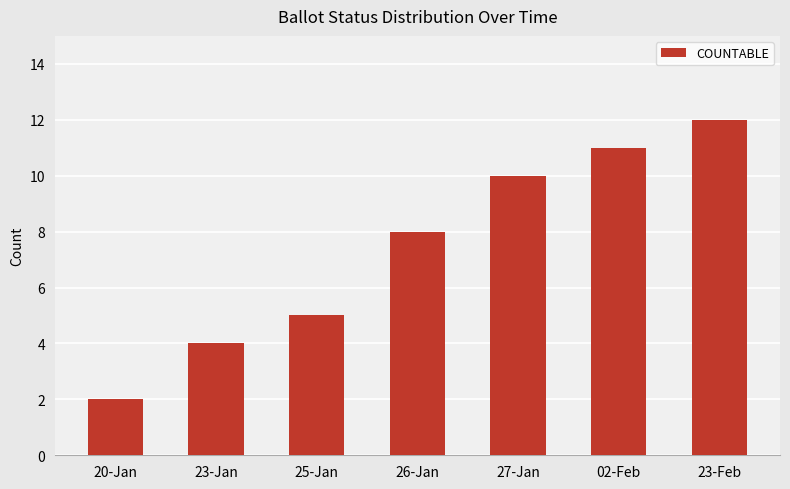

The value at 23-Feb is 12. True or false?

True